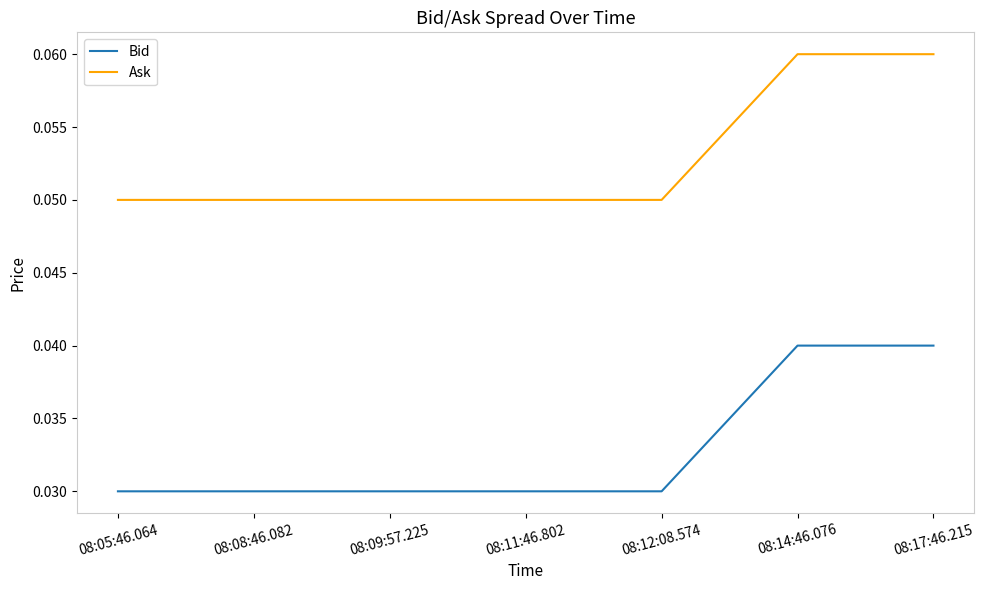

The value of Bid at 08:05:46.064 is 0.1. True or false?

False